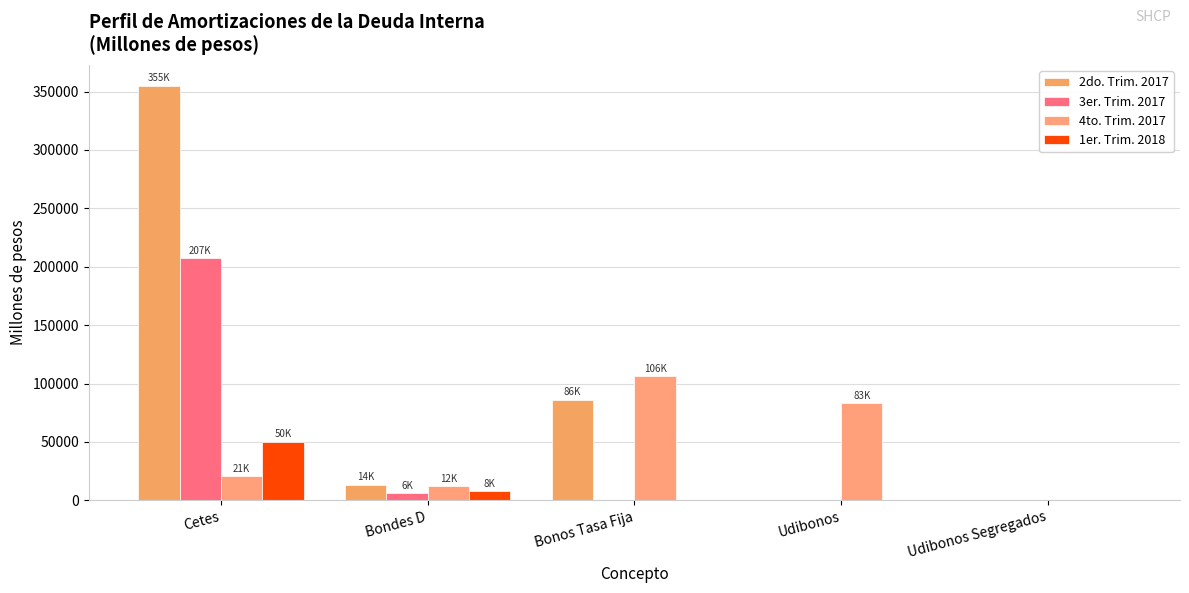

Rank the categories by 2do. Trim. 2017 value from highest to lowest.

Cetes, Bonos Tasa Fija, Bondes D, Udibonos Segregados, Udibonos